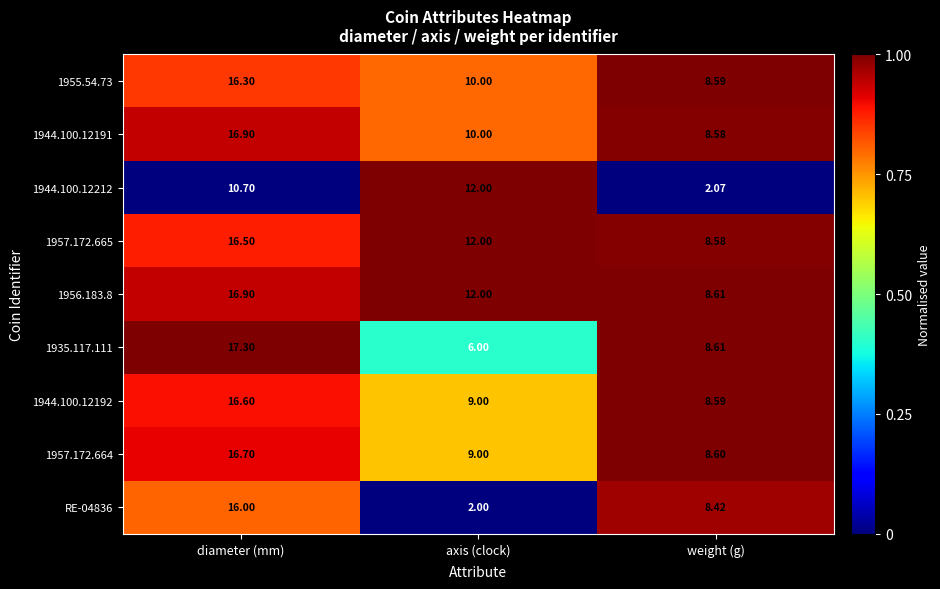

Which category has the lowest value in the 1944.100.12212 series?

weight (g)